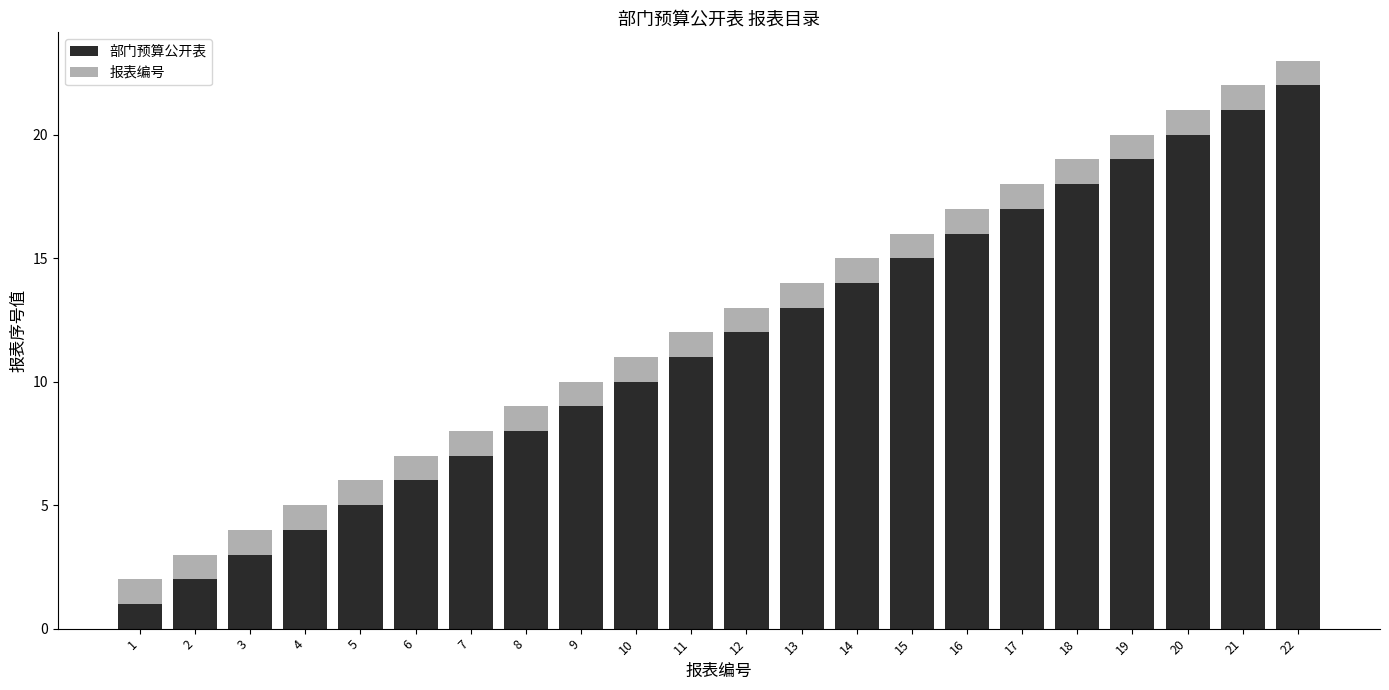

At which label does 部门预算公开表 reach its peak?

22